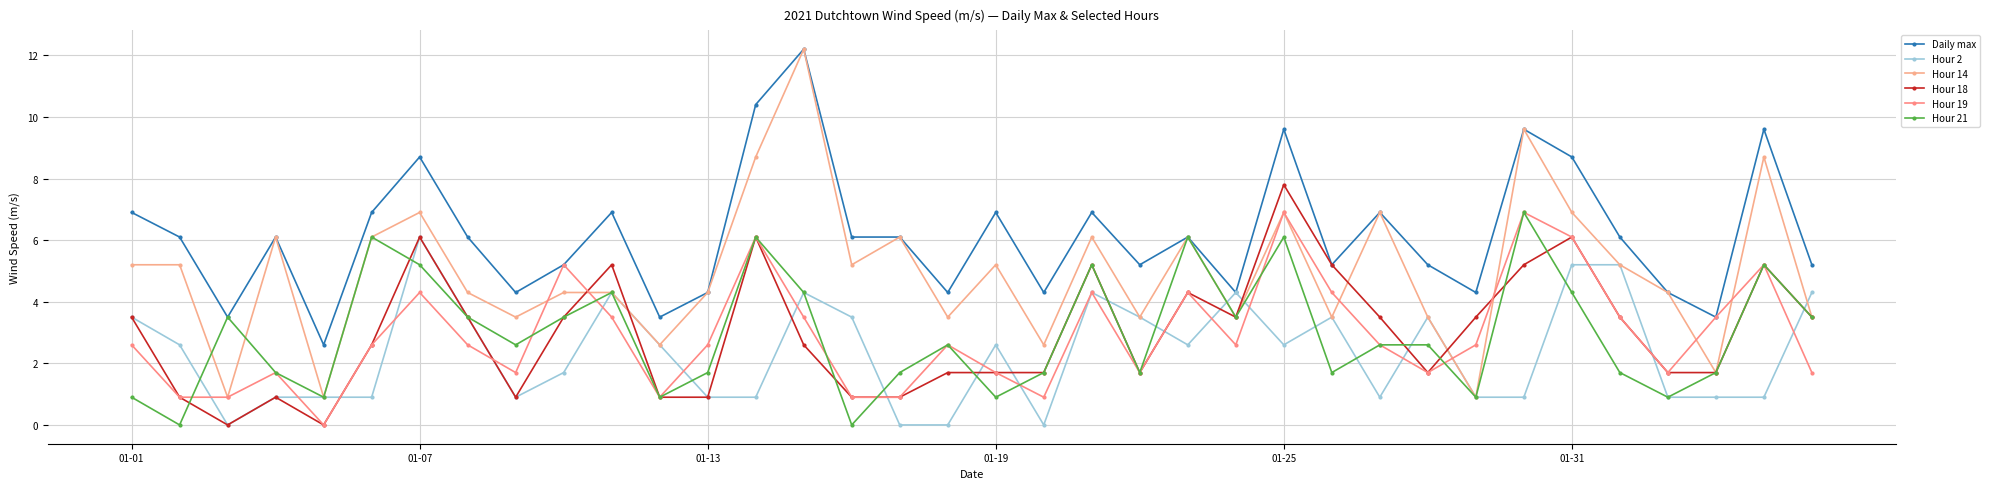

What is the highest value of the Daily max series?

12.2